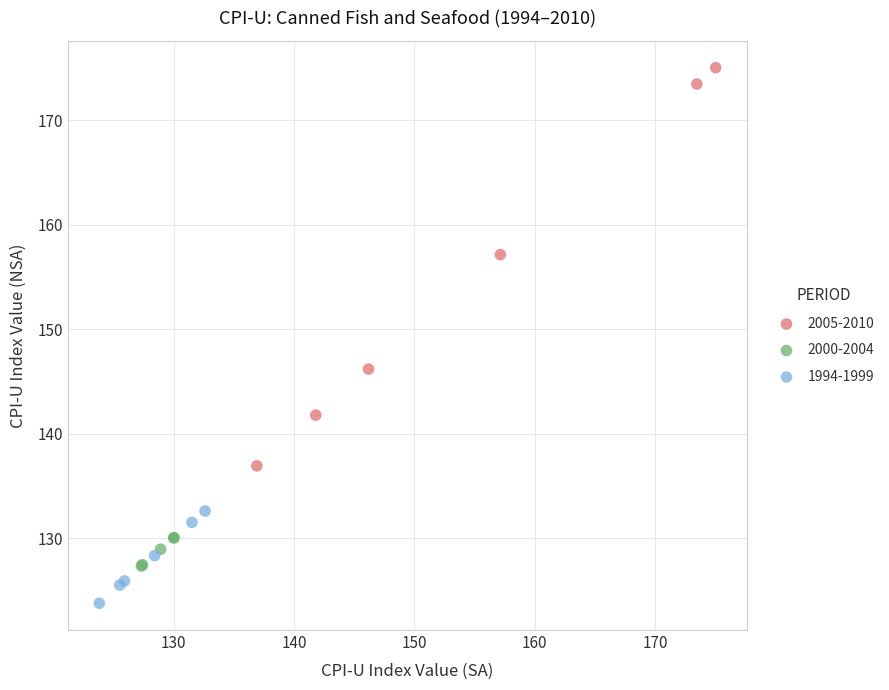

Which series has the widest spread of Y values?

2005-2010